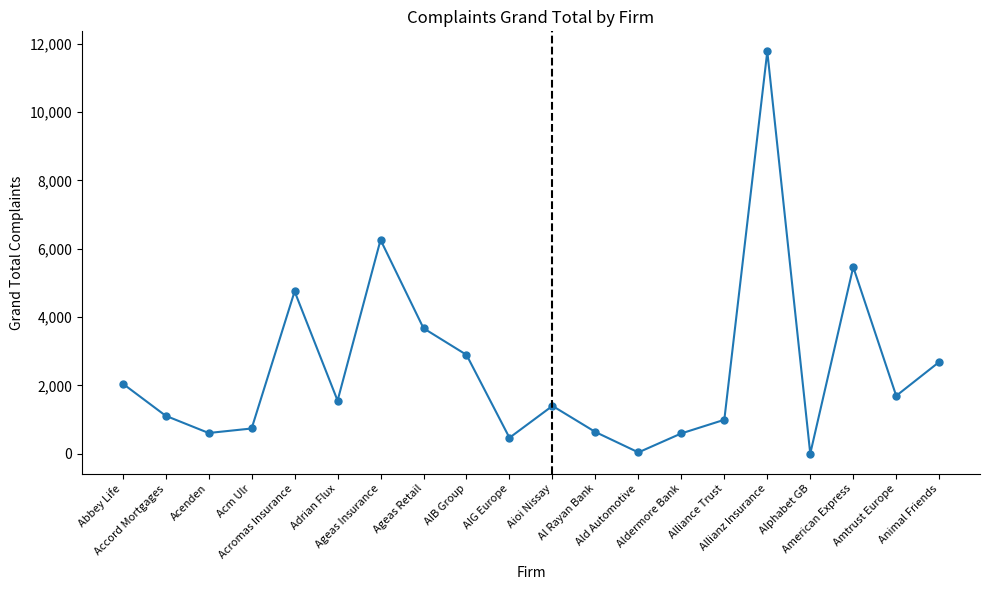

How many values are below 1553?

10